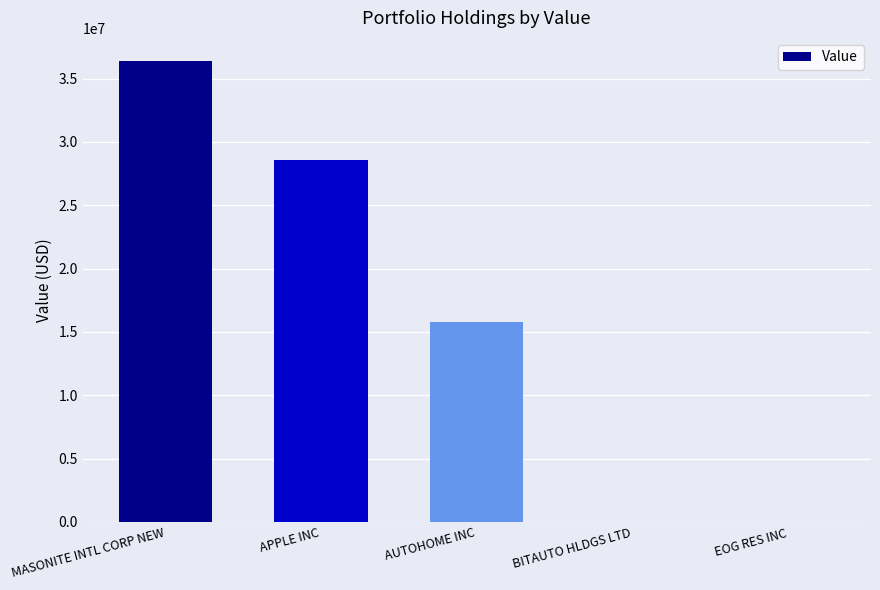

What is the sum of all values?

80791000